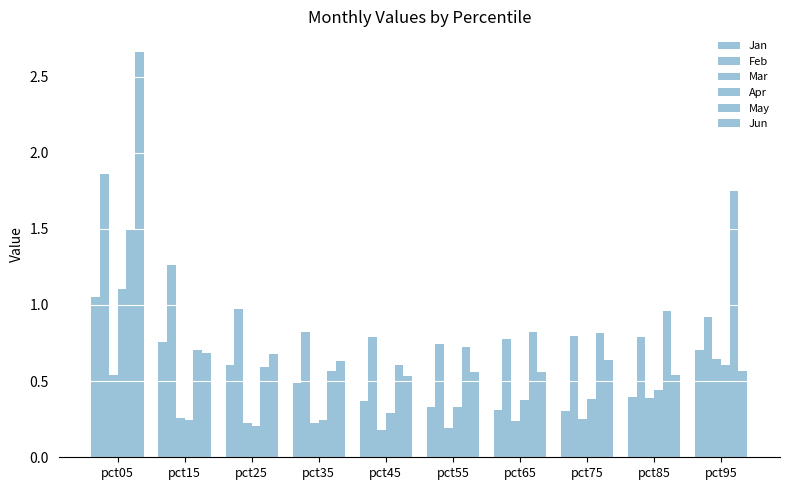

What is the difference between the maximum and minimum values in the May series?

1.2